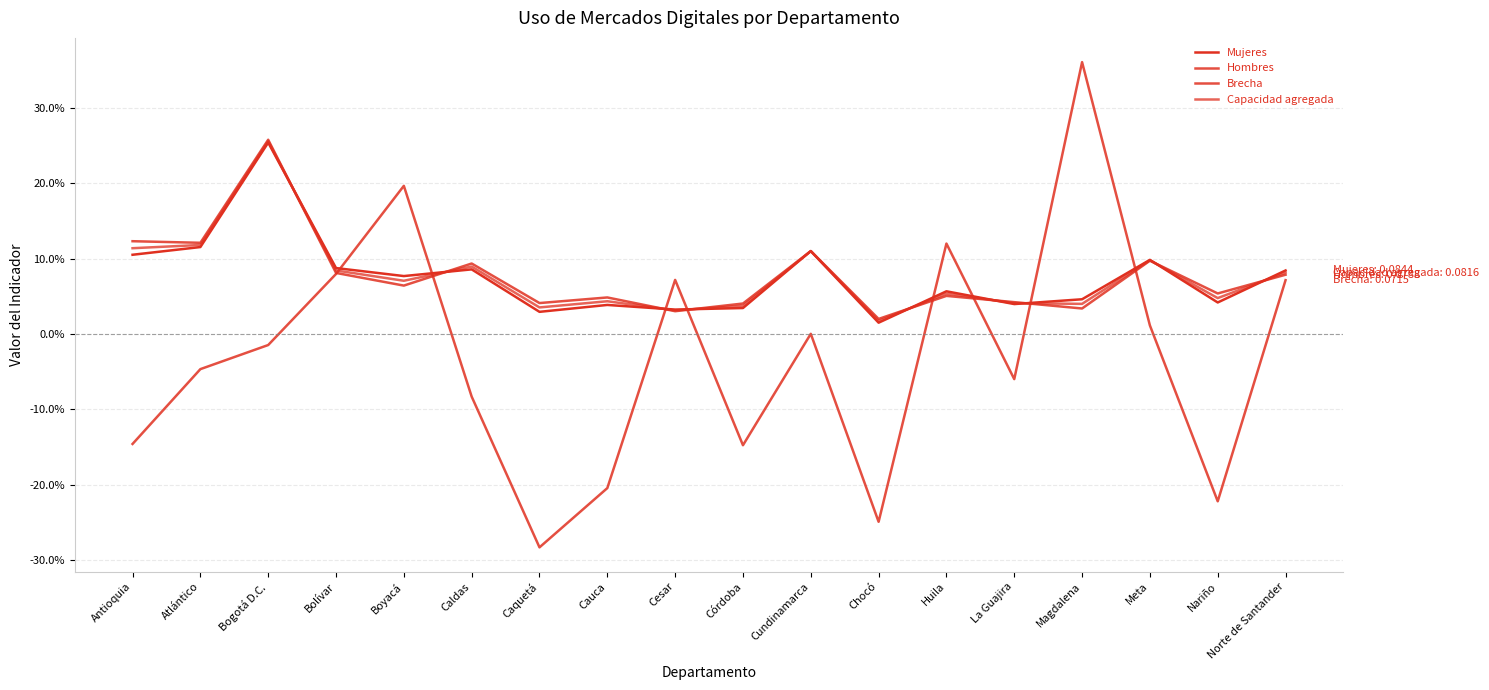

Is this an area chart (filled region under the line)?

No